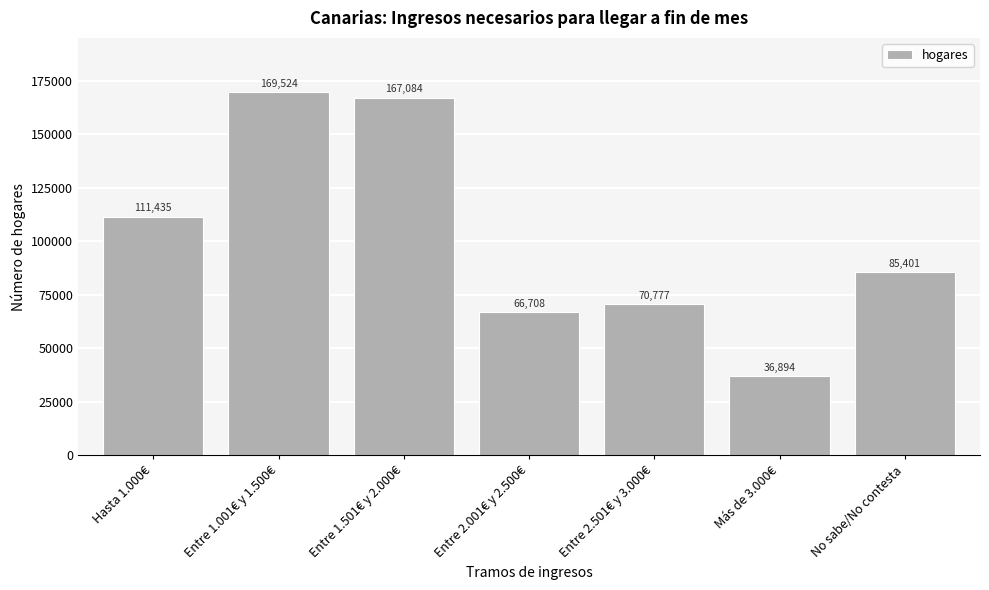

Reading left to right, list all the values displayed in this chart.

111435	169524	167084	66708	70777	36894	85401